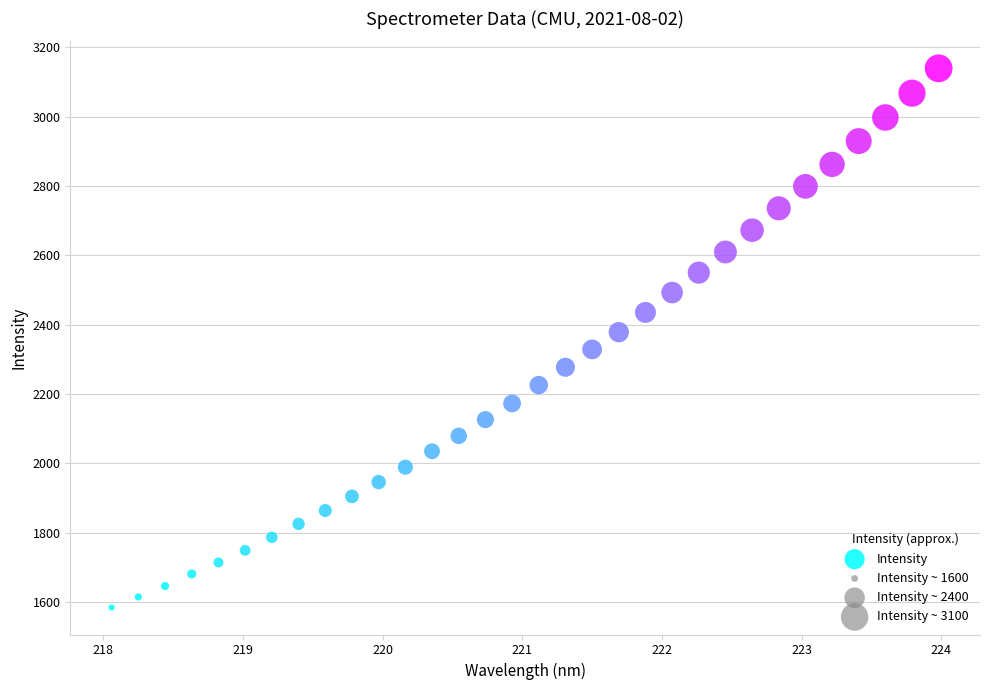

What is the range of Y values (max minus min)?

1554.5